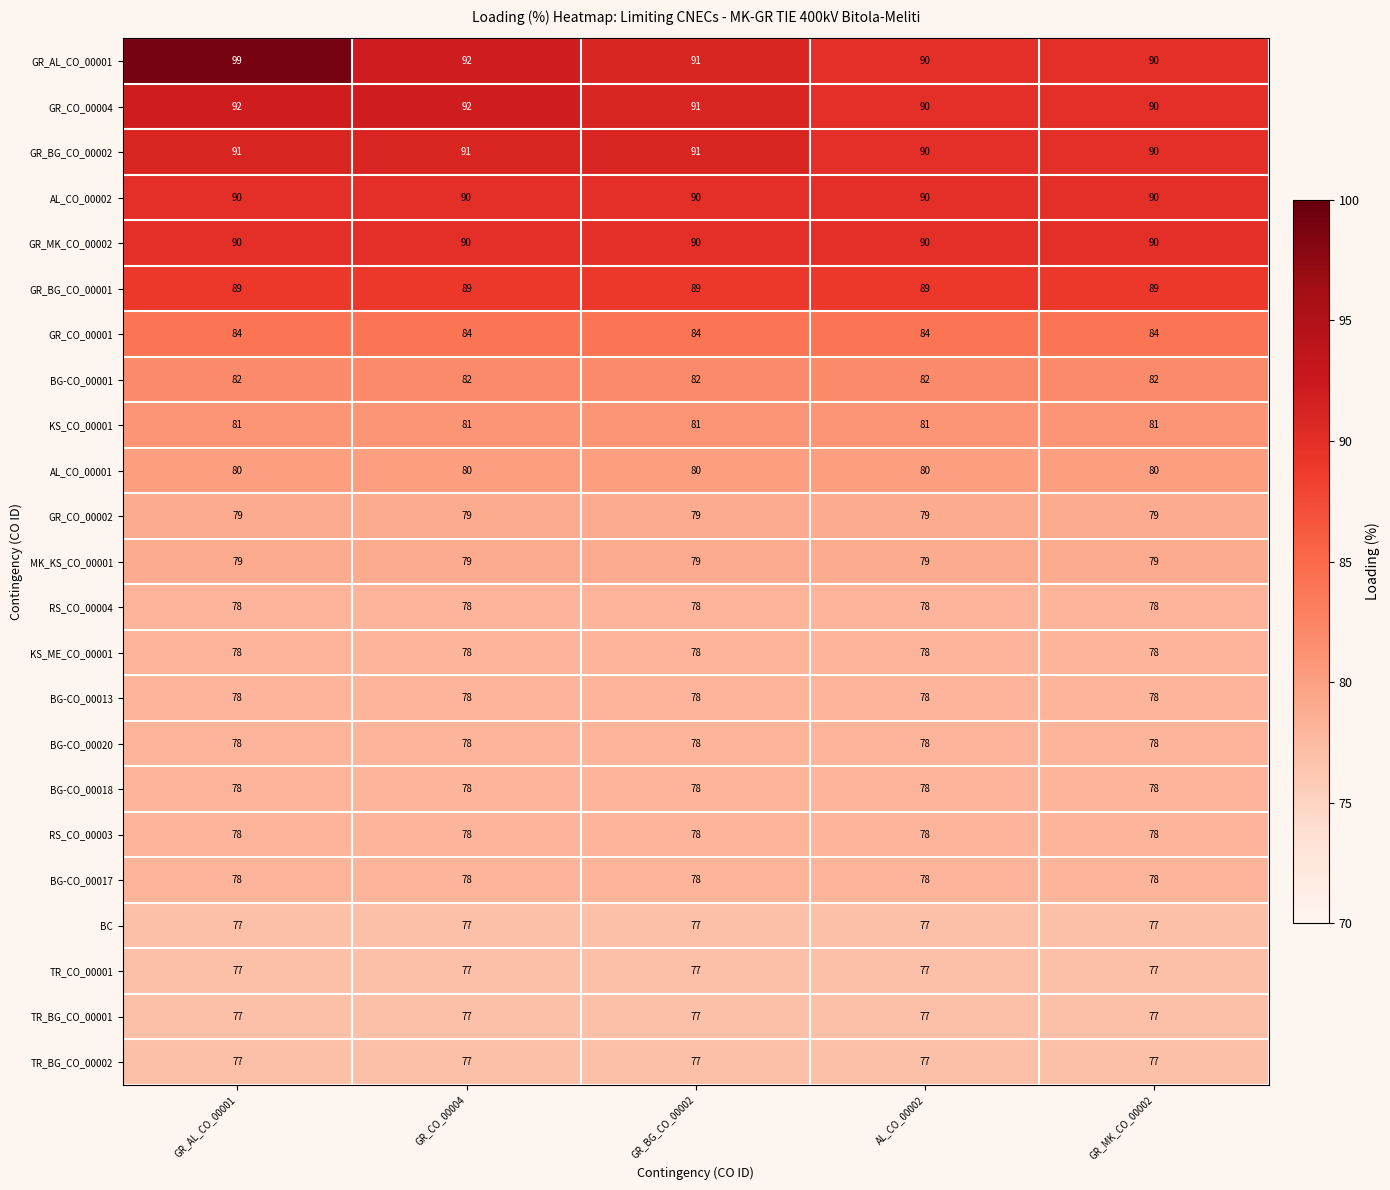

Which label corresponds to the largest value in the chart?

GR_AL_CO_00001